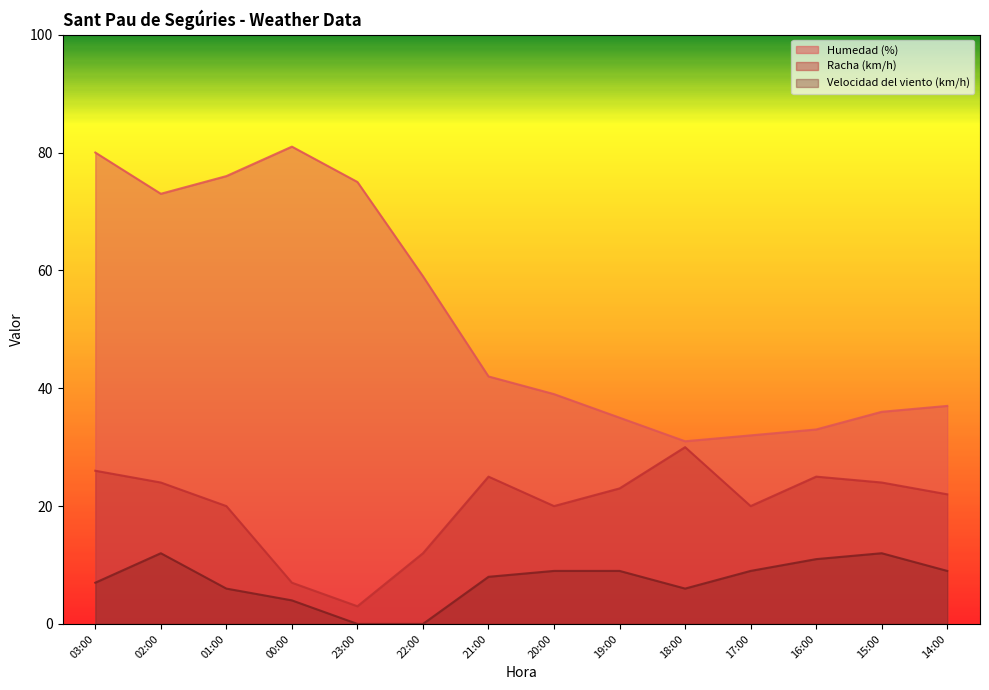

Reading left to right, what are all the values shown in this chart?

Humedad (%): 03:00=80	02:00=73	01:00=76	00:00=81	23:00=75	22:00=59	21:00=42	20:00=39	19:00=35	18:00=31	17:00=32	16:00=33	15:00=36	14:00=37
Racha (km/h): 03:00=26	02:00=24	01:00=20	00:00=7	23:00=3	22:00=12	21:00=25	20:00=20	19:00=23	18:00=30	17:00=20	16:00=25	15:00=24	14:00=22
Velocidad del viento (km/h): 03:00=7	02:00=12	01:00=6	00:00=4	23:00=0	22:00=0	21:00=8	20:00=9	19:00=9	18:00=6	17:00=9	16:00=11	15:00=12	14:00=9